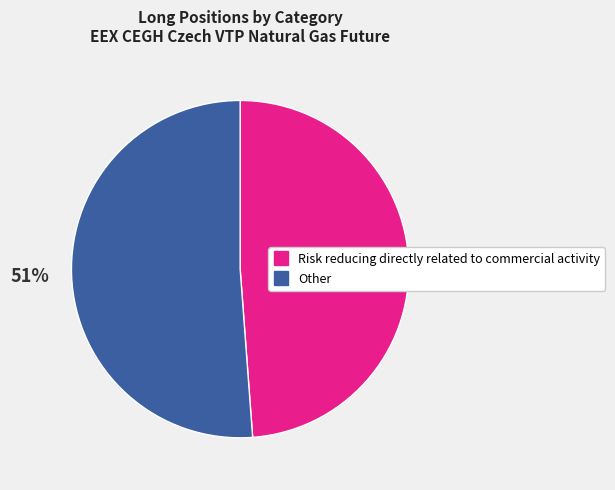

To the nearest percent, what is the difference between the largest and smallest slice percentages?

2%